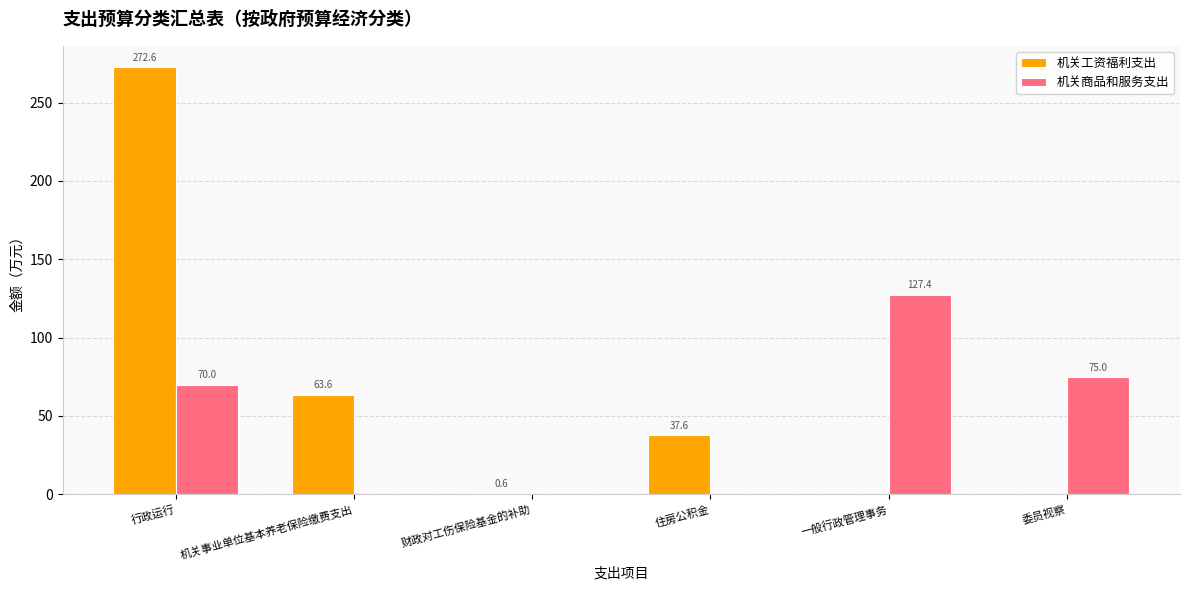

What value does the 机关商品和服务支出 series have at 一般行政管理事务?

127.4